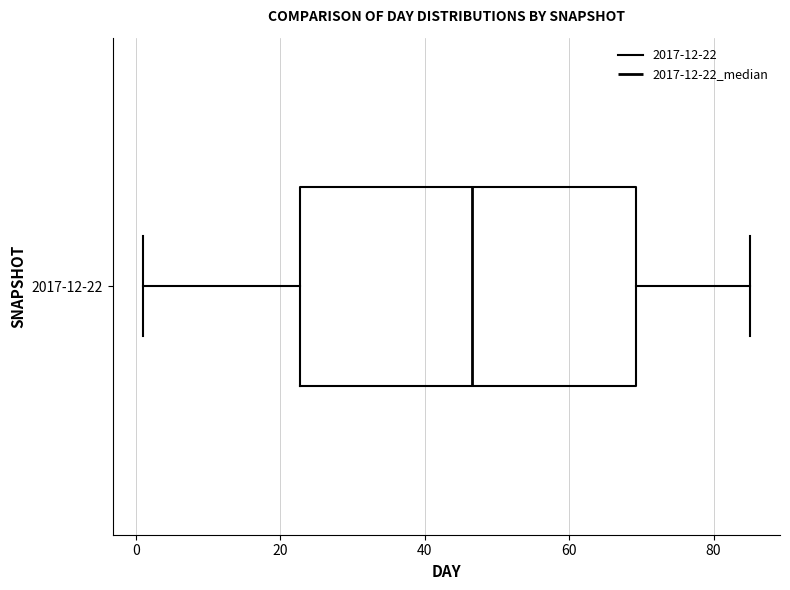

Transcribe this box plot: give where the median line is, the range the box spans, and where the two whiskers end, as read against the x-axis. The values are not printed on the chart, so give them approximately, as read against the axis.

median 46, box 22 to 70, whiskers 2 to 86